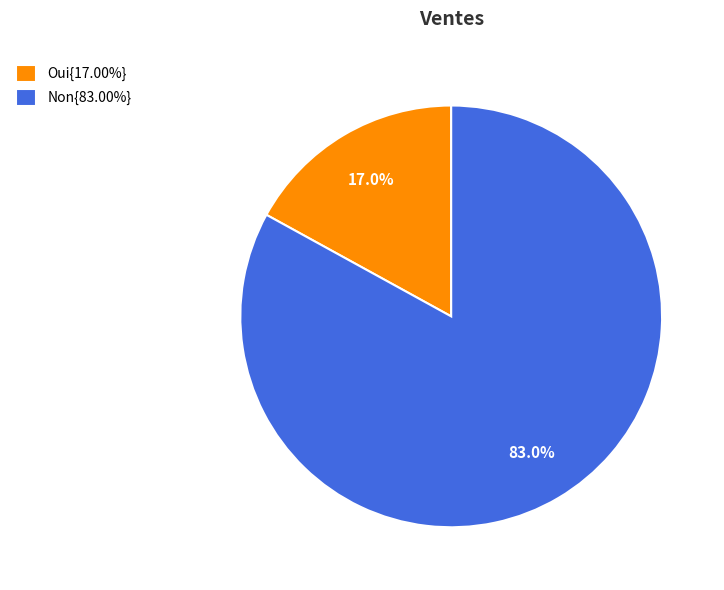

Count the number of slices in the pie.

2